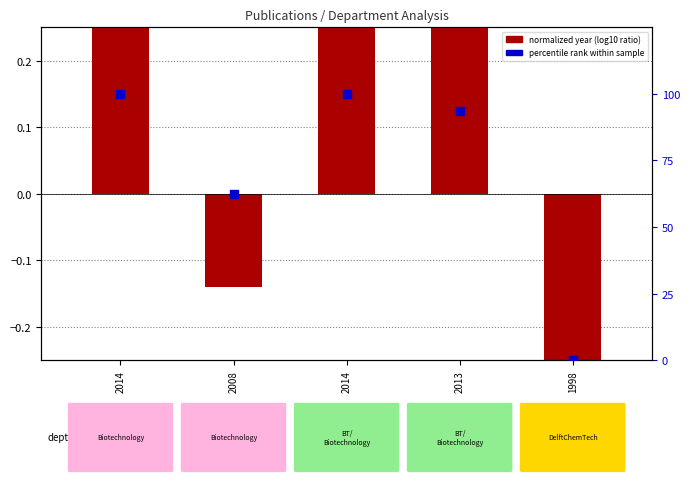

Which series reaches the minimum Y coordinate?

normalized year